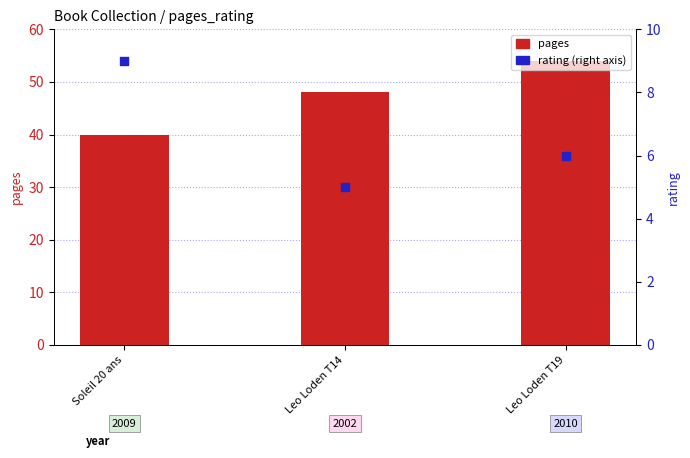

What is the total value across all series at Soleil 20 ans?

49